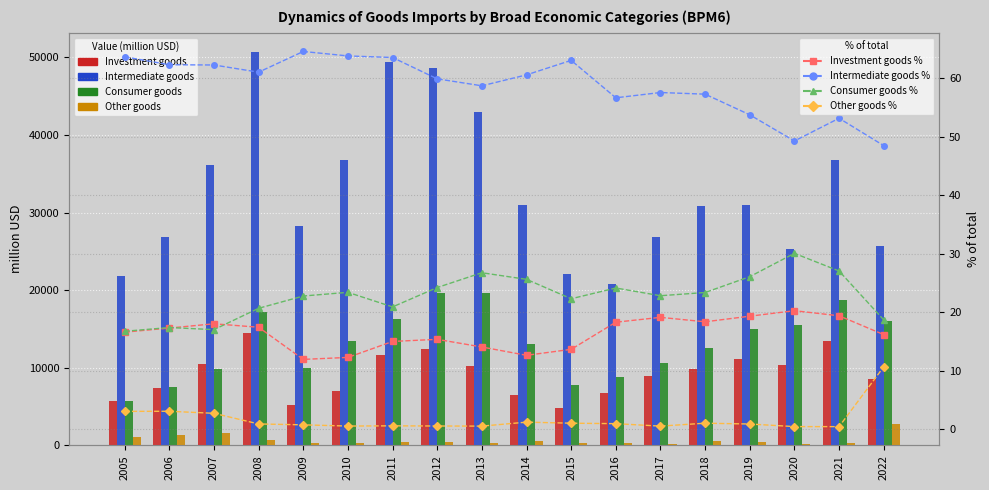

Between 2007 and 2008, which is larger?

2008